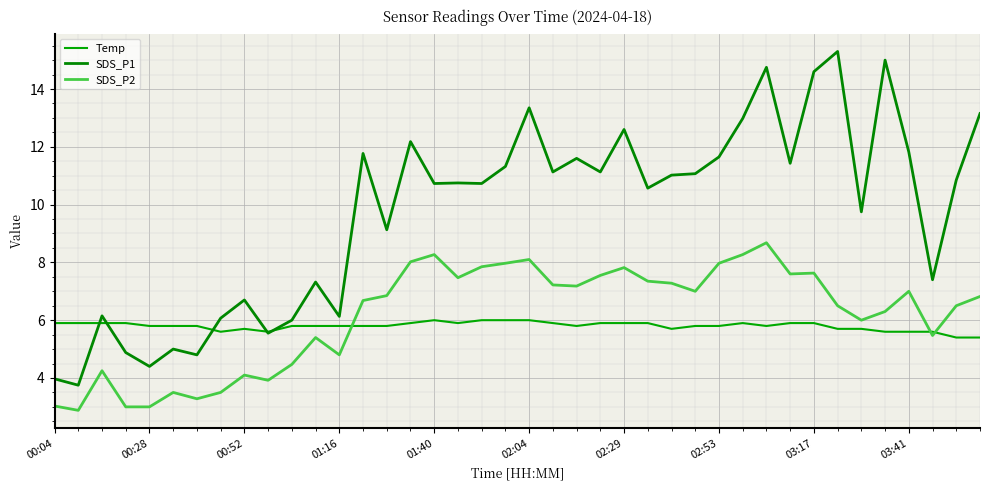

How many lines are shown in the chart?

3